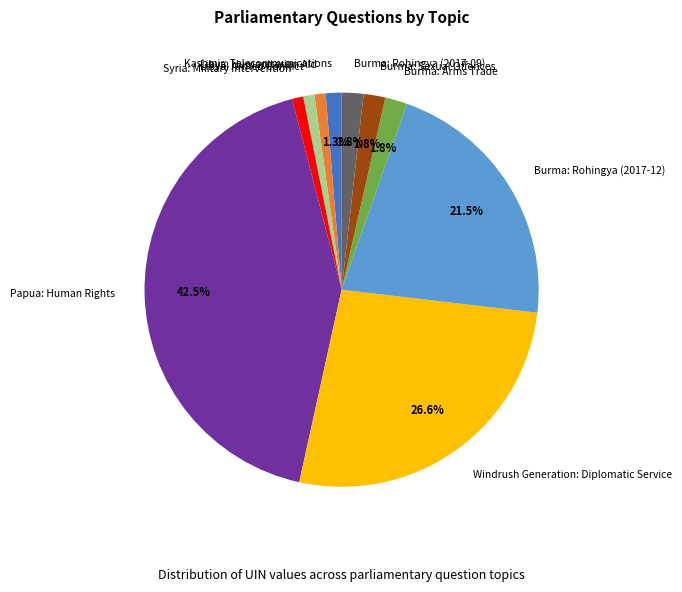

What percentage do Burma: Rohingya (2017-09) and Burma: Arms Trade together represent?

3.6%